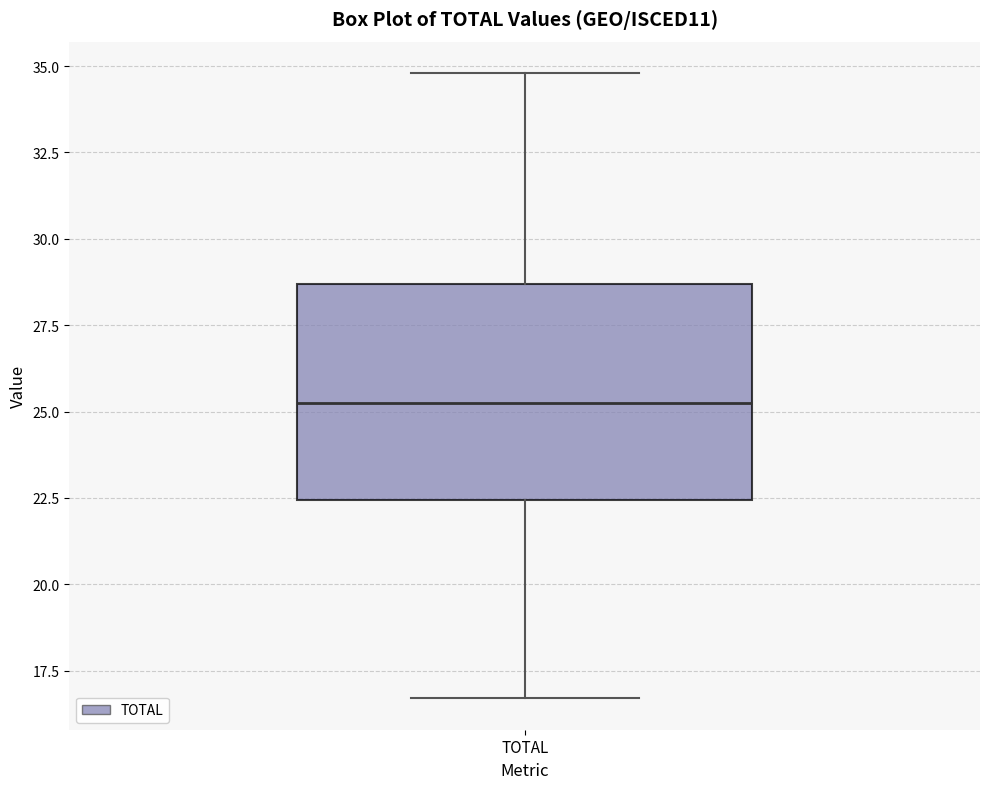

Read this box plot against the y-axis: the position of the median line, the range covered by the box, and the ends of both whiskers. The values are not printed on the chart, so give them approximately, as read against the axis.

median 25.5, box 22.5 to 28.5, whiskers 16.5 to 35.0